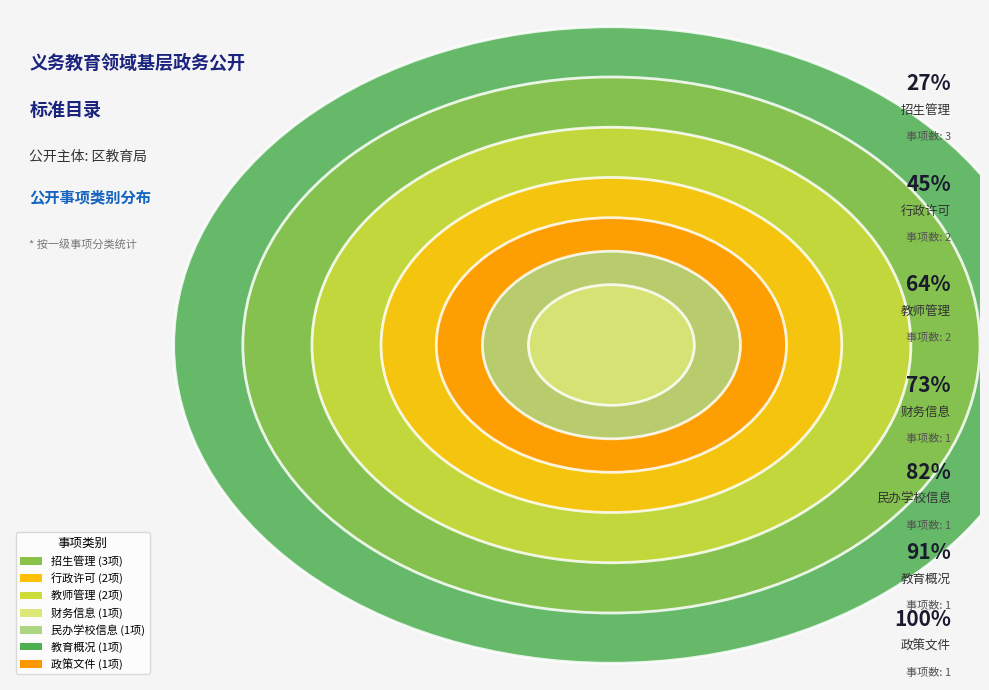

Rank the categories by value from highest to lowest.

招生管理, 教师管理, 行政许可, 政策文件, 教育概况, 民办学校信息, 财务信息